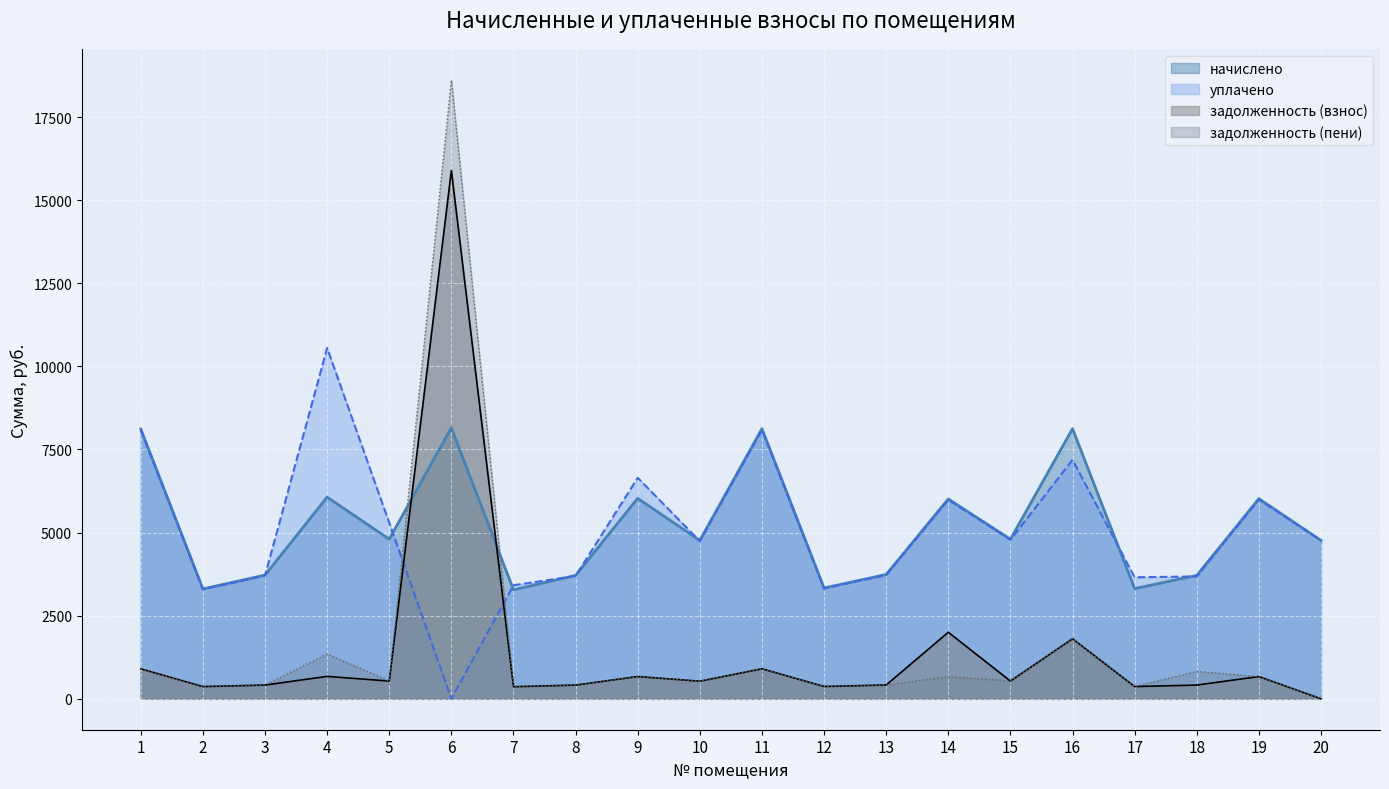

What is the difference between the second highest and second lowest values in the начислено series?

4820.1